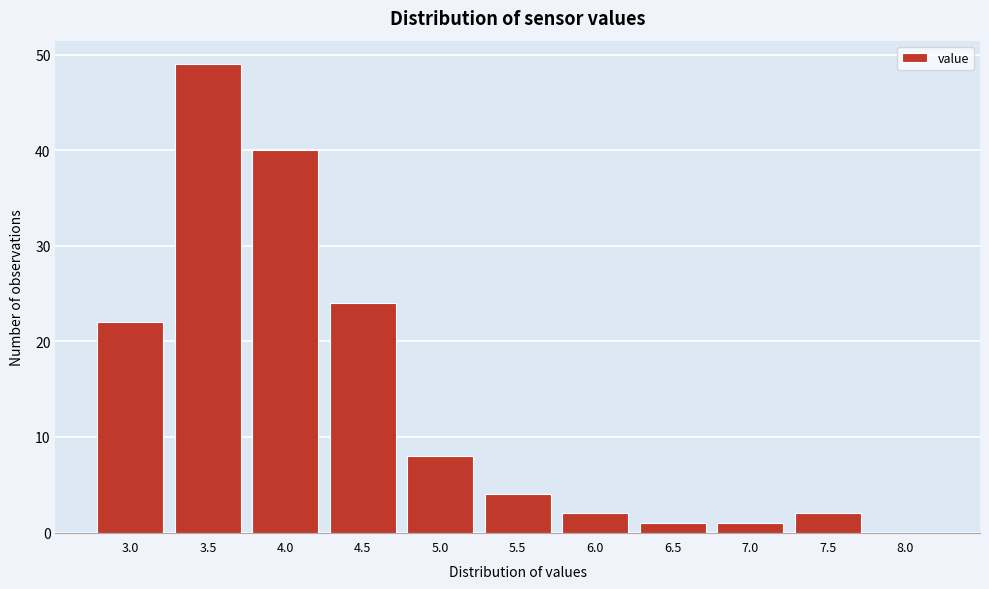

Reading left to right, list all the values displayed in this chart.

3.0=22	3.5=49	4.0=40	4.5=24	5.0=8	5.5=4	6.0=2	6.5=1	7.0=1	7.5=2	8.0=0